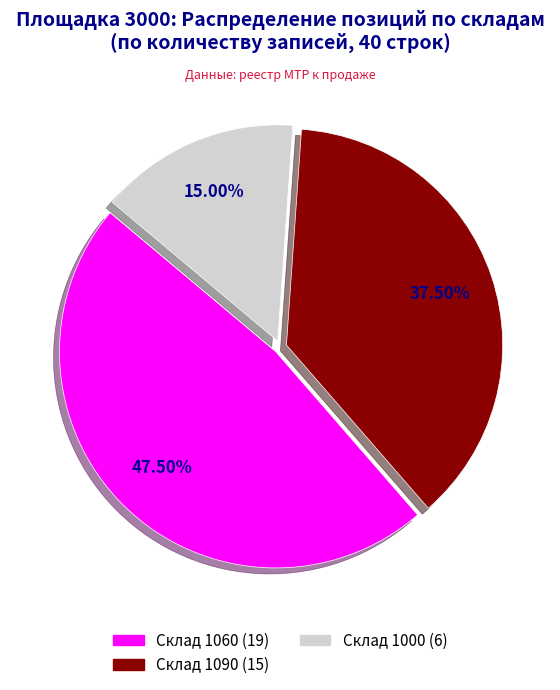

To the nearest percent, what is the difference between the largest and smallest slice percentages?

32%